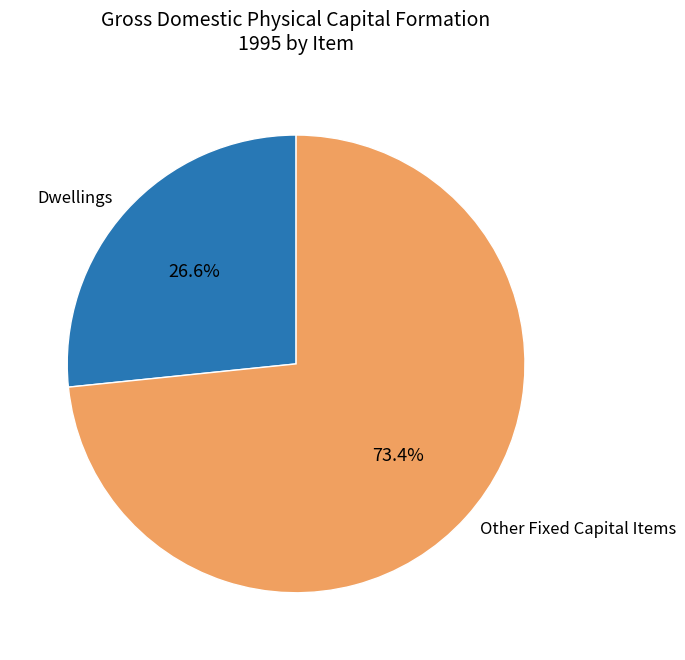

What percentage is NOT represented by Other Fixed Capital Items?

26.6%